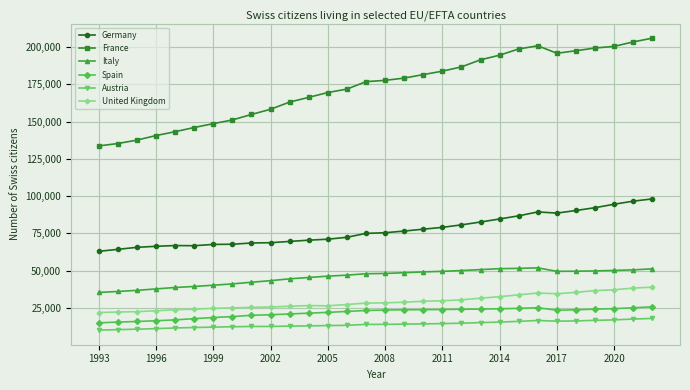

What is the maximum value for Italy?

51895